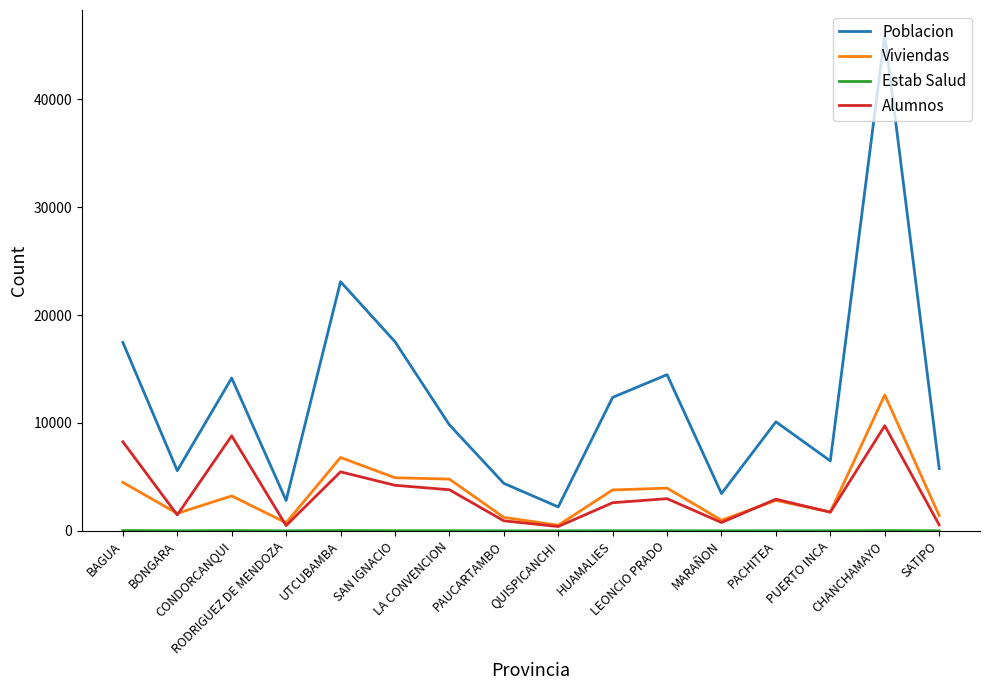

At which category is the sum across all series the highest?

CHANCHAMAYO